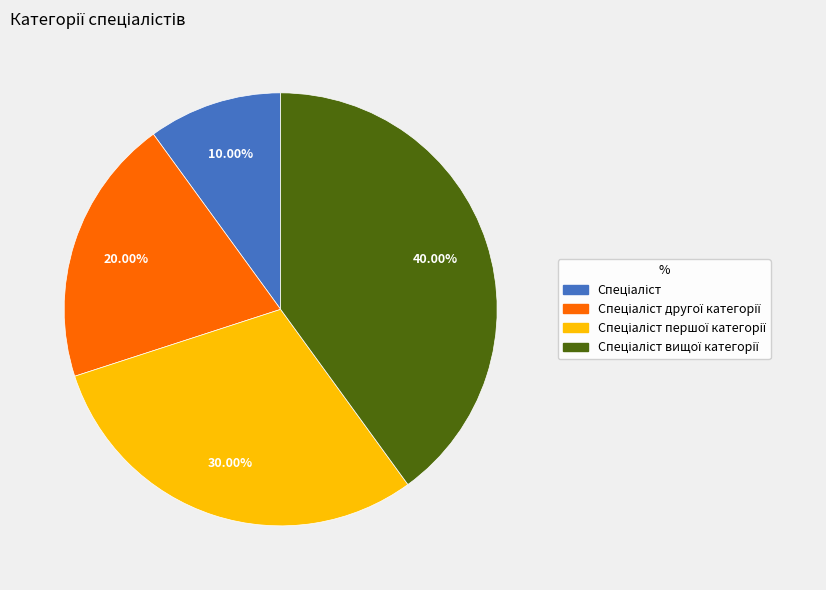

Is there any slice that represents more than half of the pie?

No